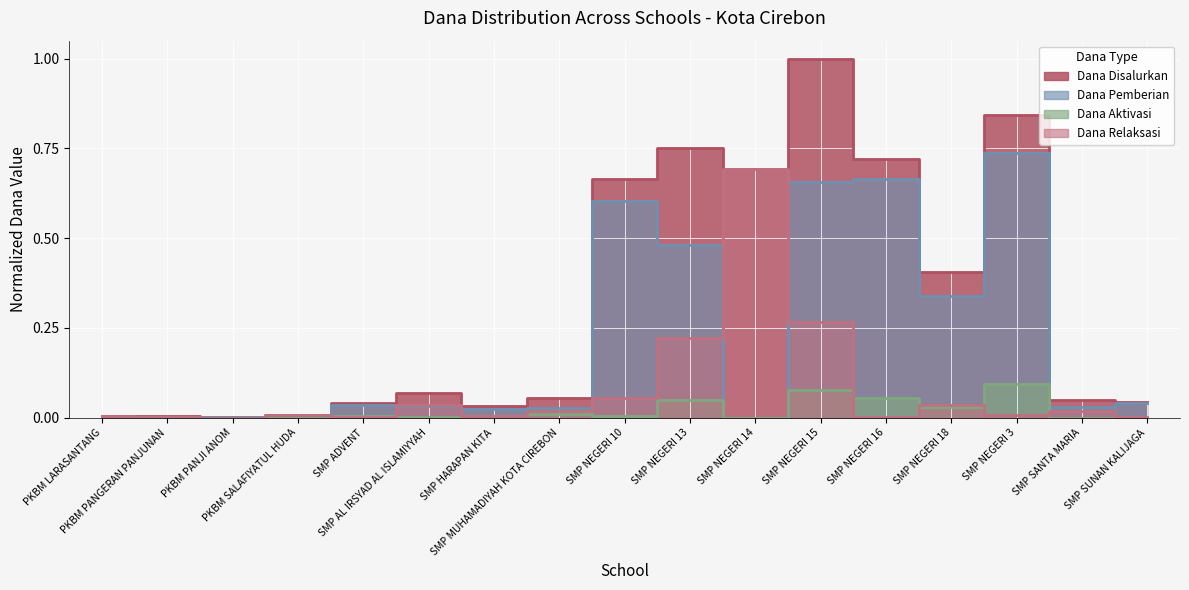

How many interior local valleys does the Dana Pemberian series have?

5